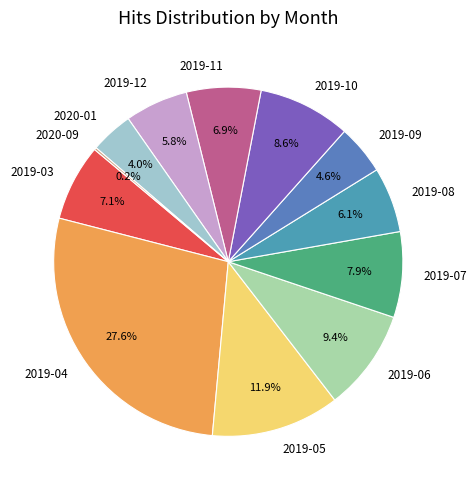

Approximately how many times larger is the value at 2019-05 compared to 2019-04?

0.4